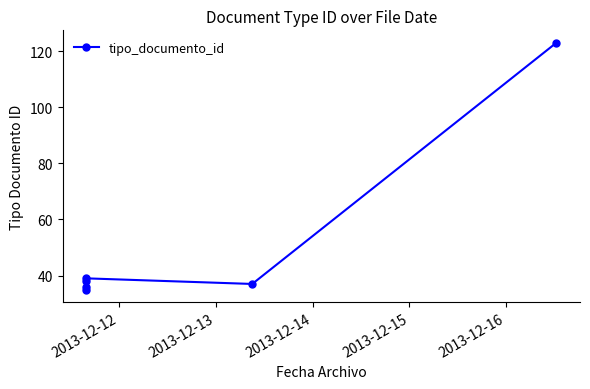

What is the greatest value displayed?

123